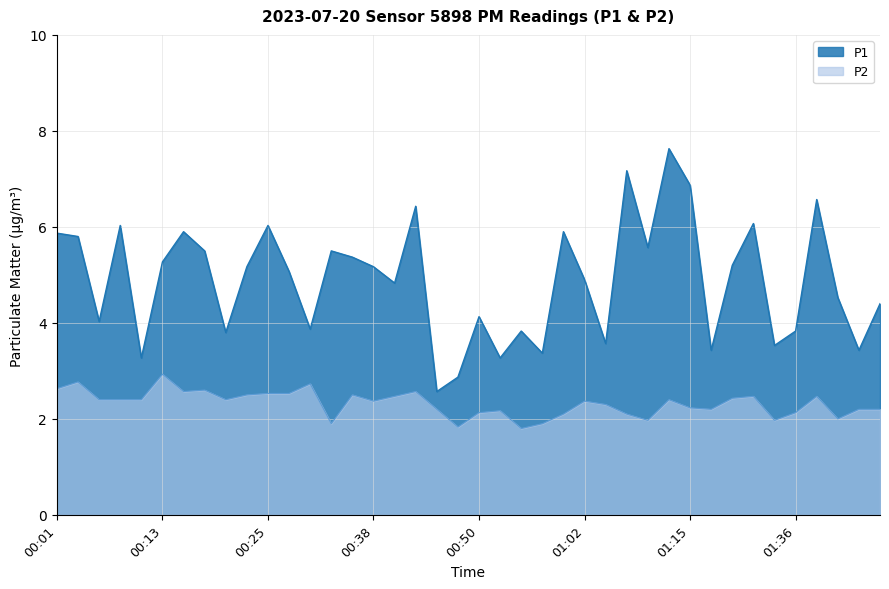

What is the value of the P1 point at the 26th from the left?

4.9